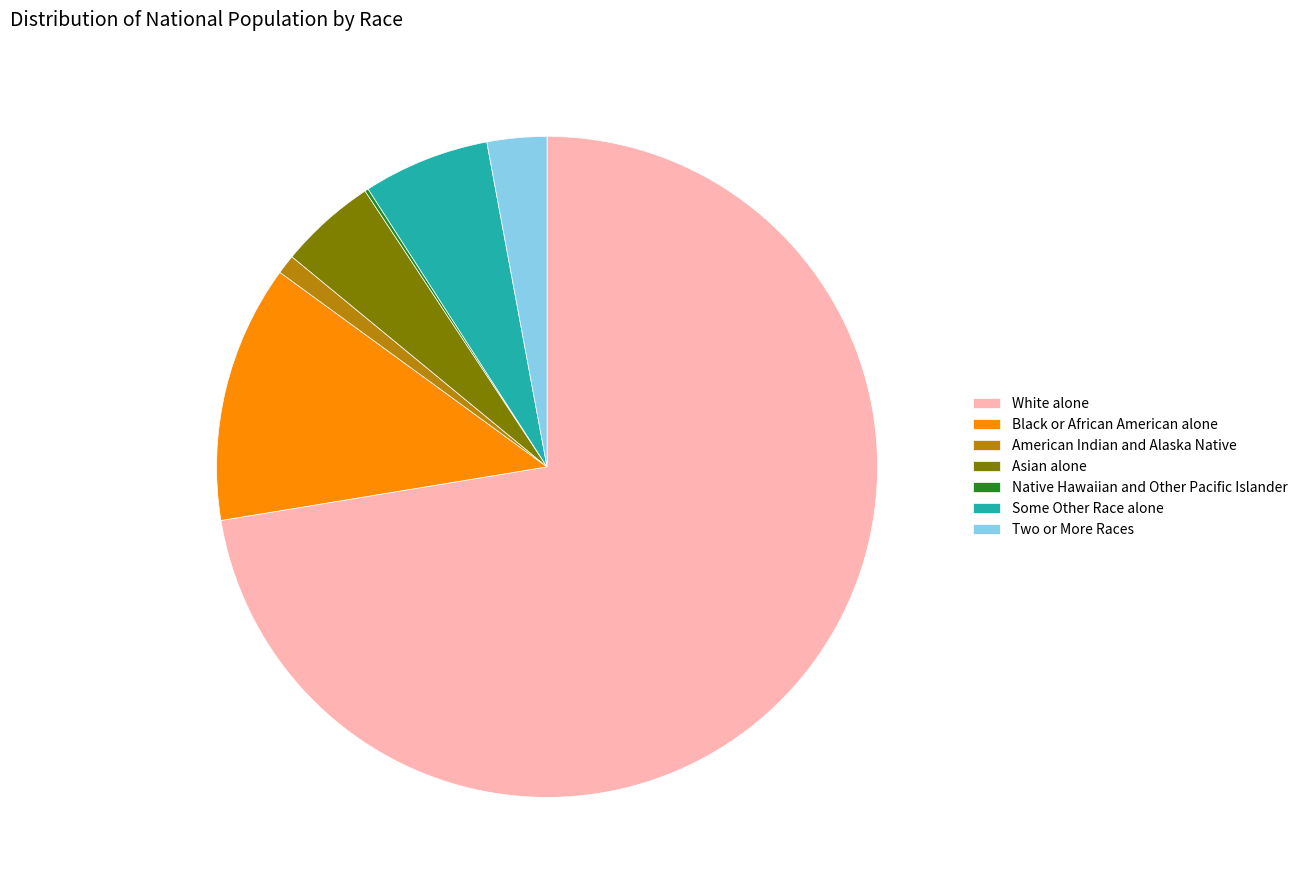

The American Indian and Alaska Native slice represents 1% of the pie. True or false?

True